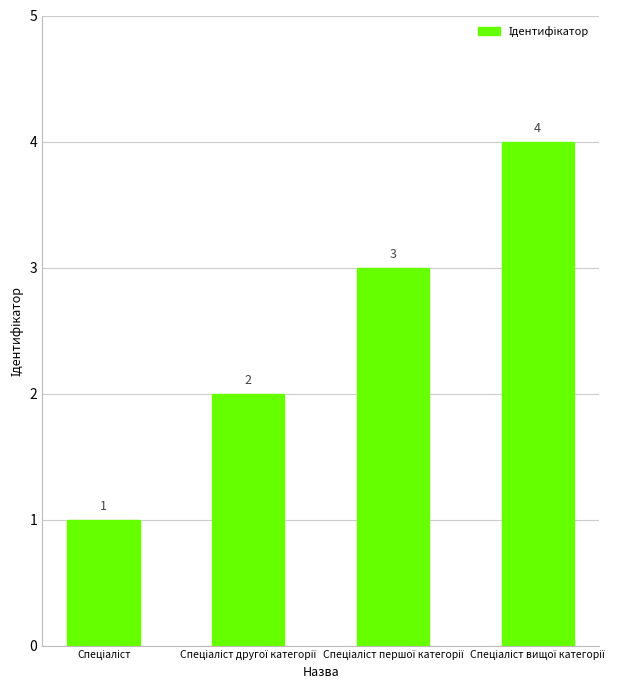

Count the values in the range 2 to 4.

3